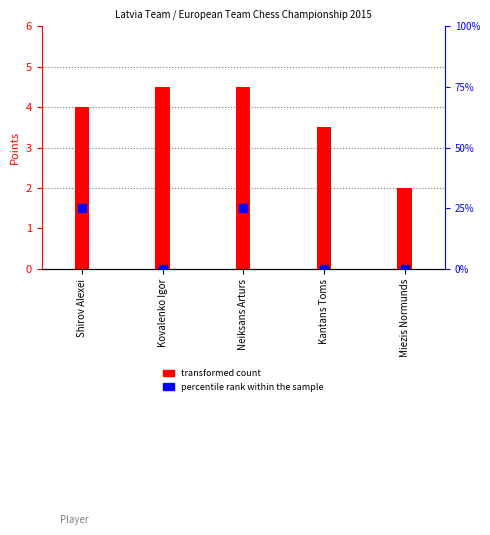

What are all the series names shown in the legend?

transformed count, percentile rank within the sample